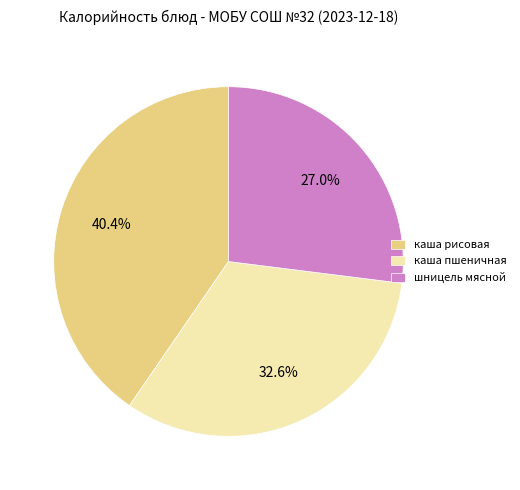

Approximately how many times larger is the value at шницель мясной compared to каша рисовая?

0.7